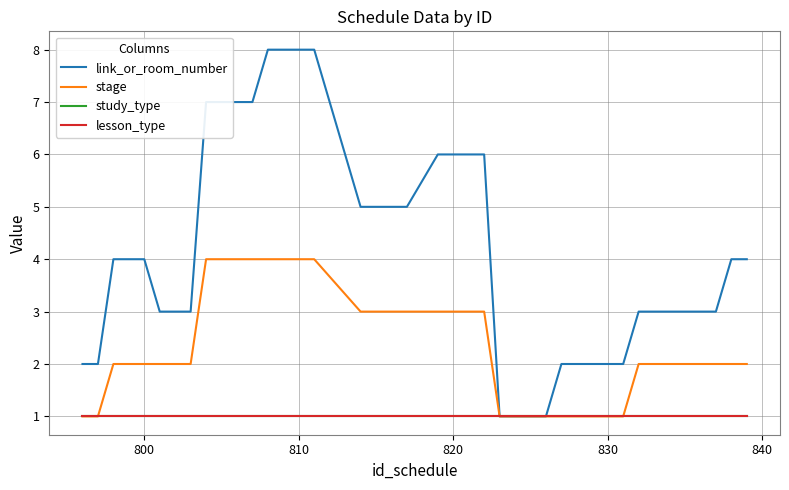

What position from the right is 820?

22